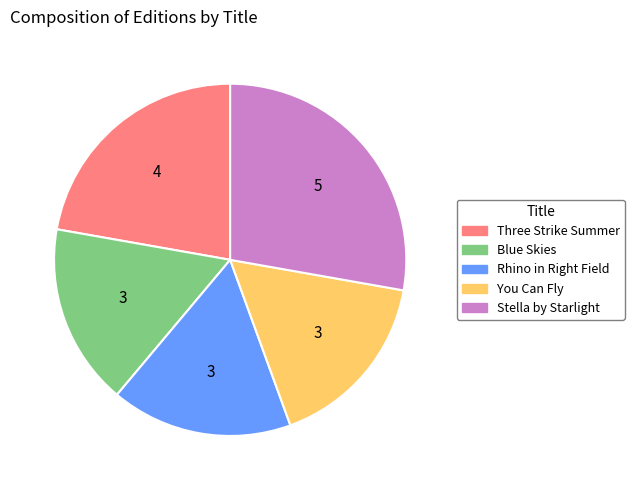

Approximately how many times larger is the value at Blue Skies compared to Three Strike Summer?

0.8